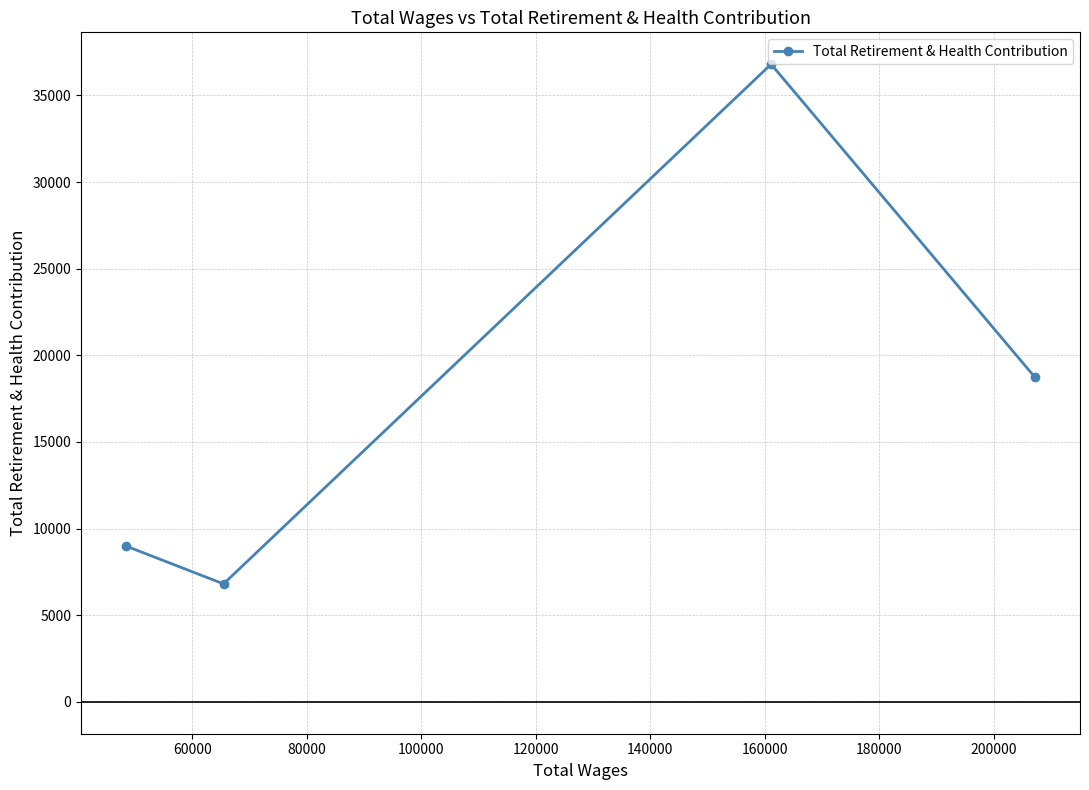

How many data points does each series have?

4